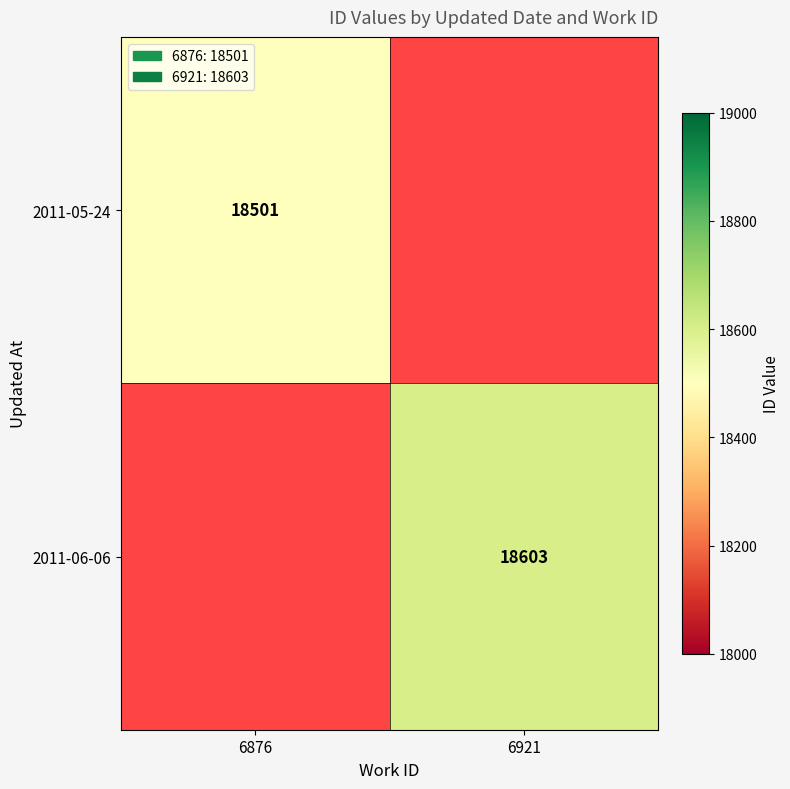

Is the value of 2011-06-06 at 6921 greater than the value of 2011-05-24 at 6876?

Yes